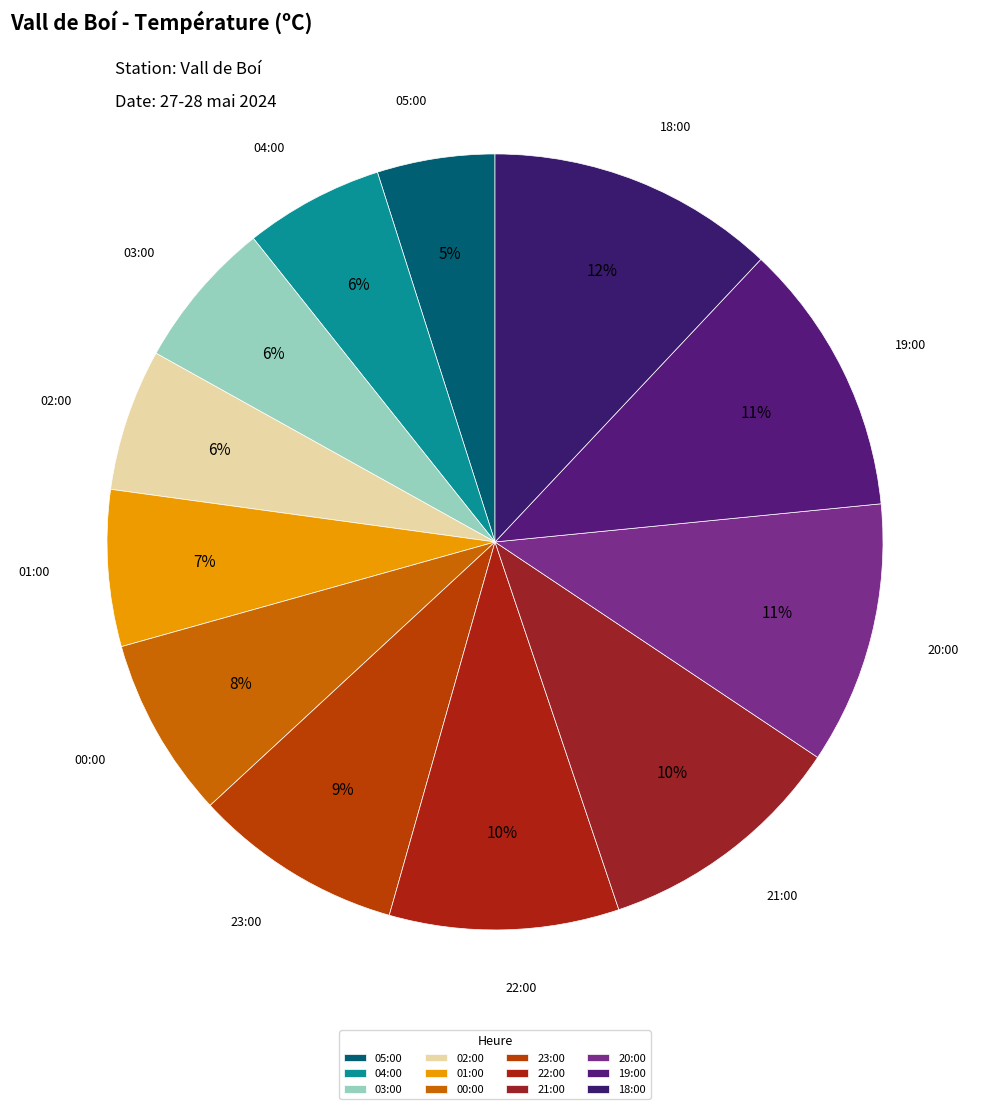

Is the sum of 23:00 and 19:00 greater than half?

No